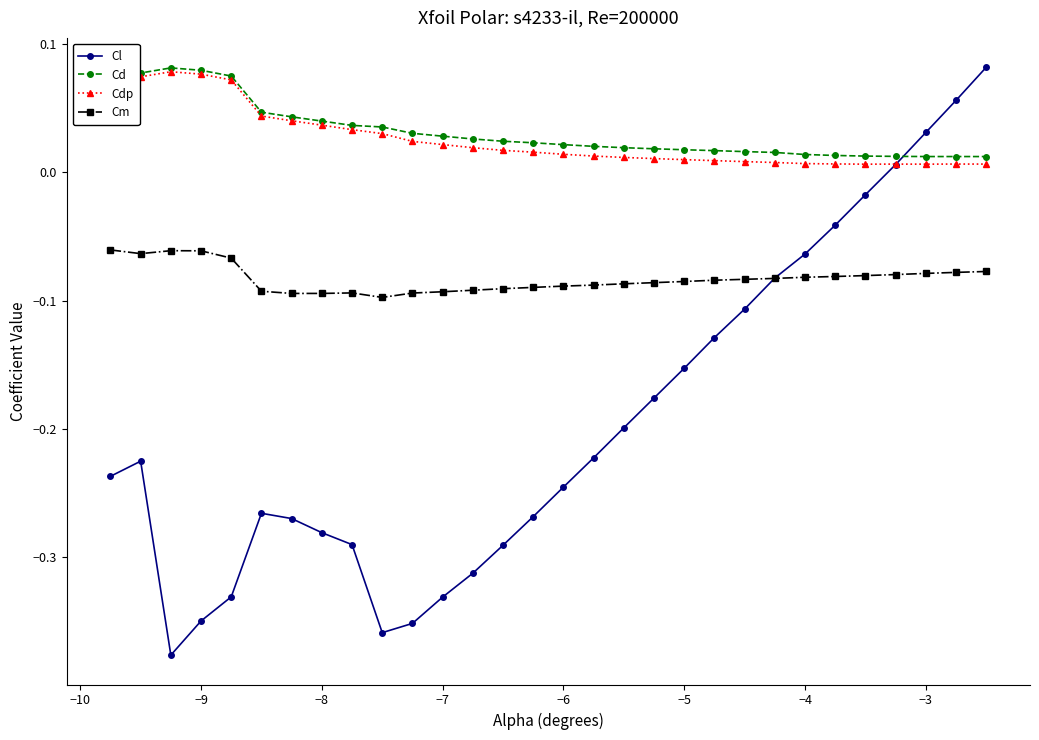

True or false: Cl has more than 1 interior local peaks.

True